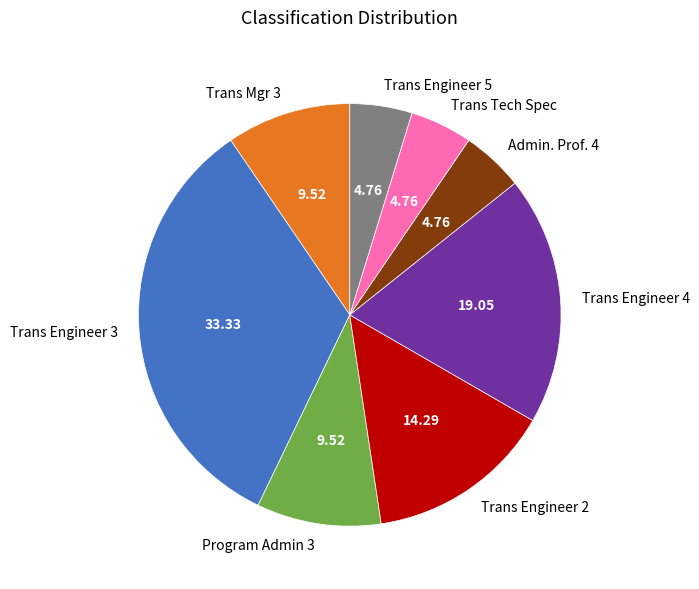

How many segments does this pie chart have?

8